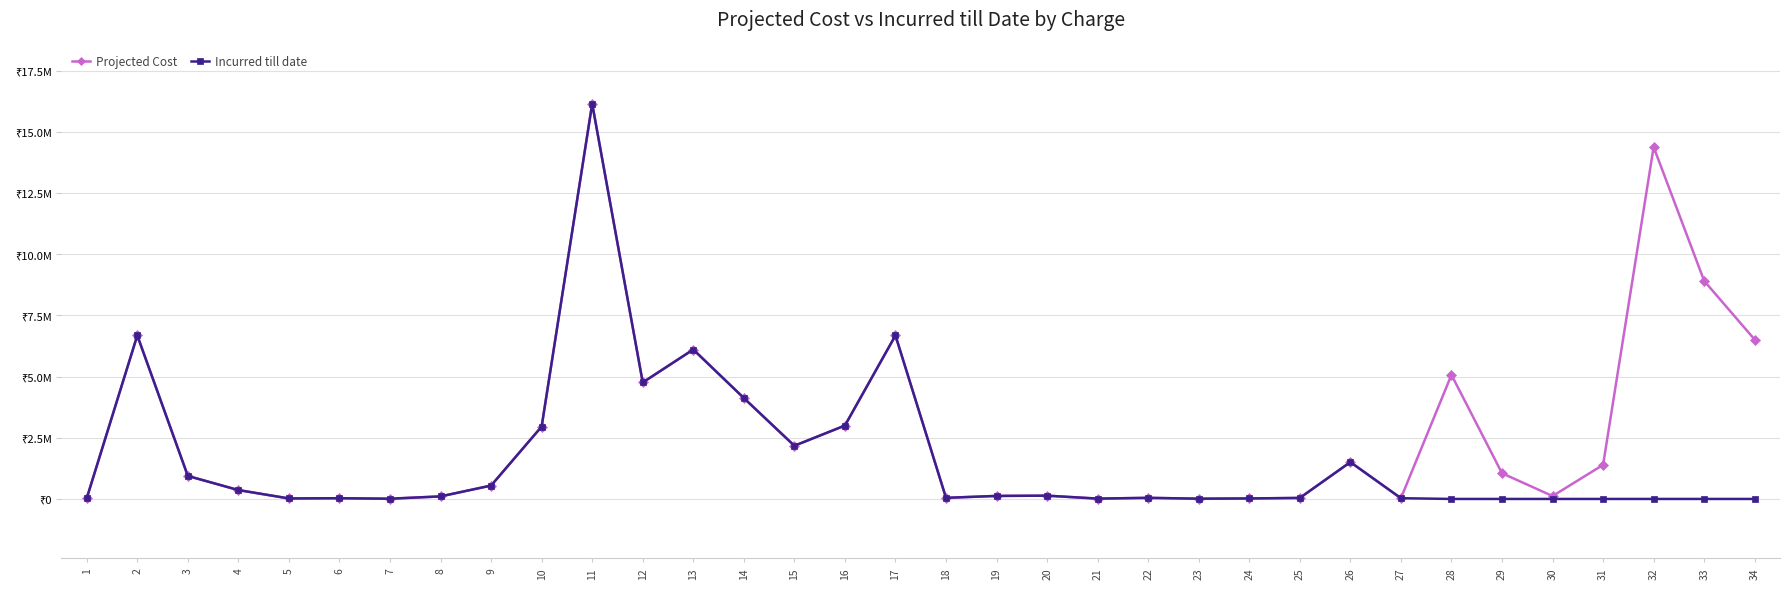

Reading left to right, extract all data points from this chart.

Projected Cost: 1=29880	2=6680010	3=938780	4=362080	5=20000	6=29250	7=9010	8=104040	9=546770	10=2957270	11=16146100	12=4758800	13=6105000	14=4122803	15=2172379	16=2998100	17=6680100	18=45000	19=123300	20=133700	21=13280	22=45000	23=10116	24=20000	25=41300	26=1505000	27=30250	28=5069235	29=1050452	30=117883	31=1392126	32=14377589	33=8906680	34=6508160
Incurred till date: 1=29880	2=6680010	3=938780	4=362080	5=20000	6=29250	7=9010	8=104040	9=546770	10=2957270	11=16146100	12=4758800	13=6105000	14=4122803	15=2172379	16=2998100	17=6680100	18=45000	19=123300	20=133700	21=13280	22=45000	23=10116	24=20000	25=41300	26=1505000	27=30250	28=0	29=0	30=0	31=0	32=0	33=0	34=0